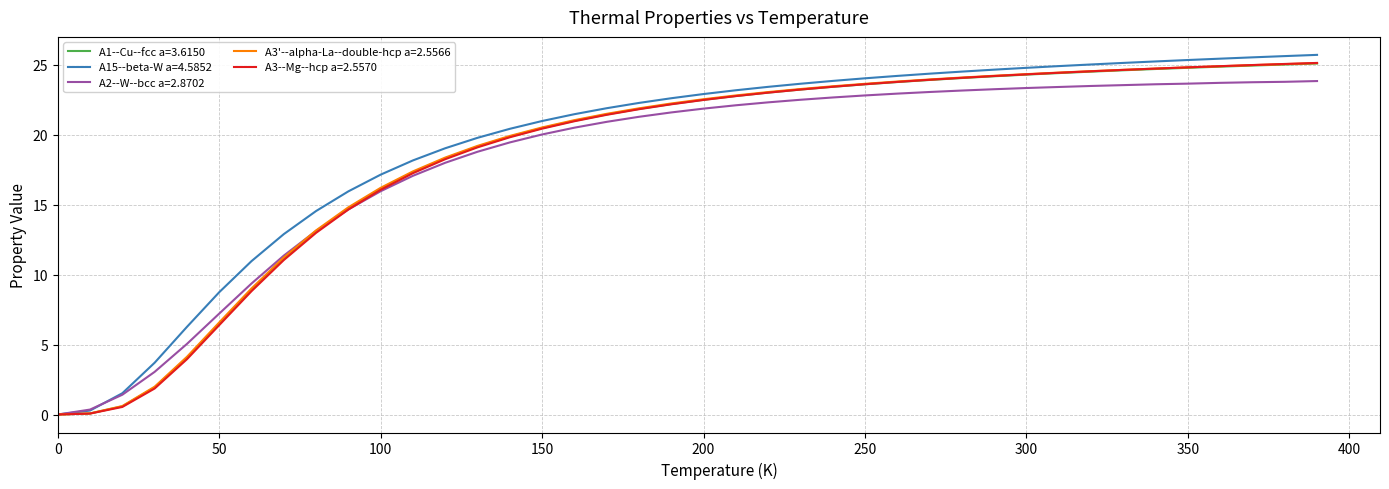

What are all the series names shown in the legend?

A1--Cu--fcc a=3.6150, A15--beta-W a=4.5852, A2--W--bcc a=2.8702, A3'--alpha-La--double-hcp a=2.5566, A3--Mg--hcp a=2.5570